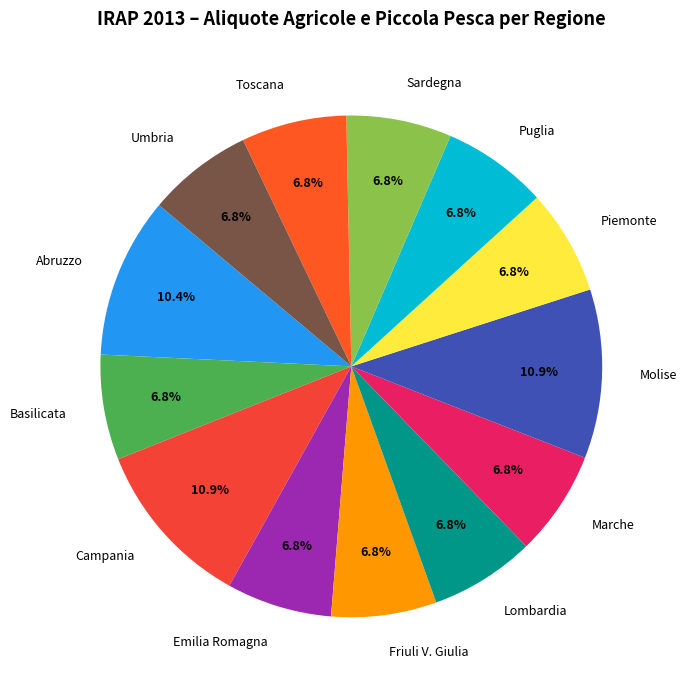

How much of the chart is everything except Molise?

89.1%